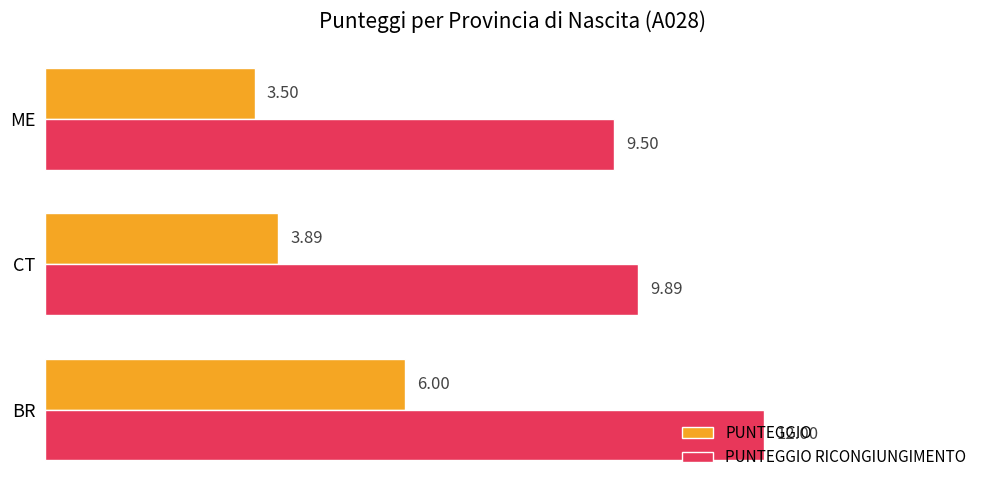

Where is PUNTEGGIO RICONGIUNGIMENTO nearest to the value 10?

CT